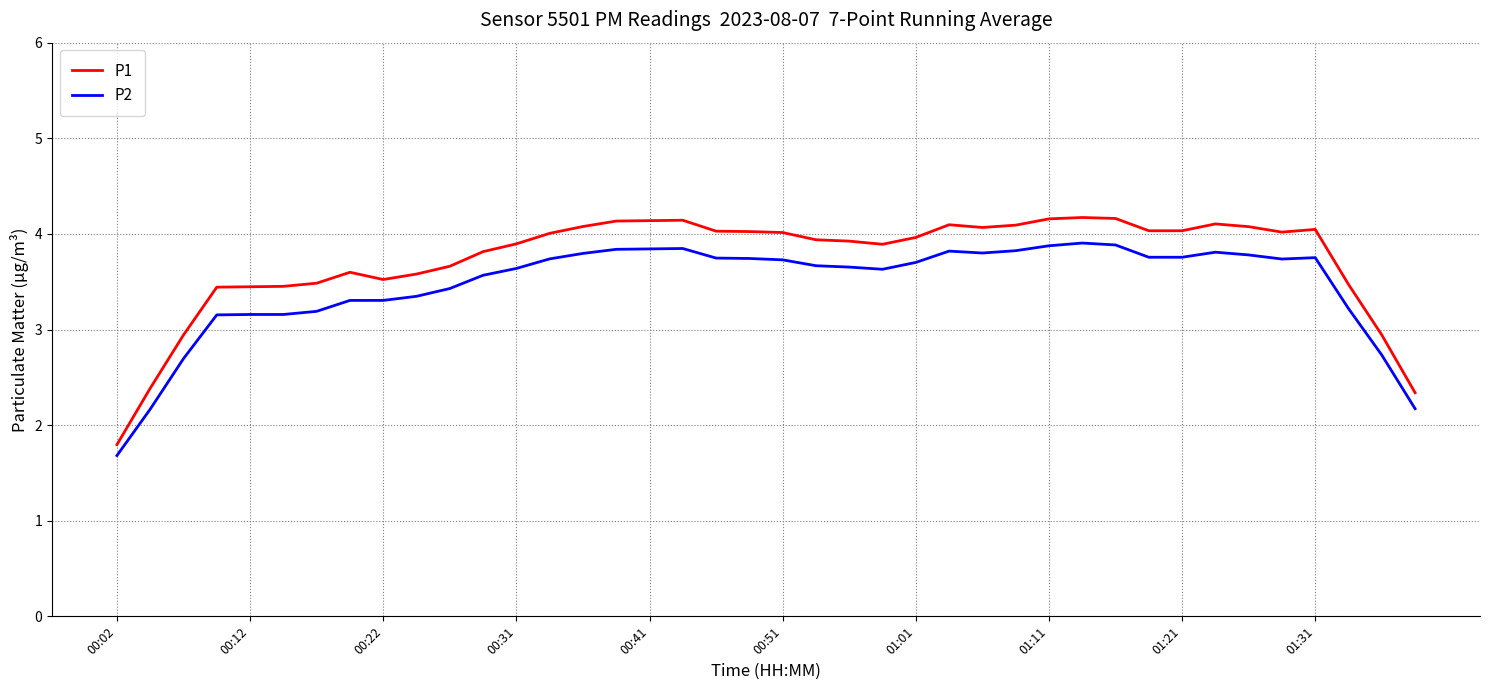

Which series has the largest total across all categories?

P1